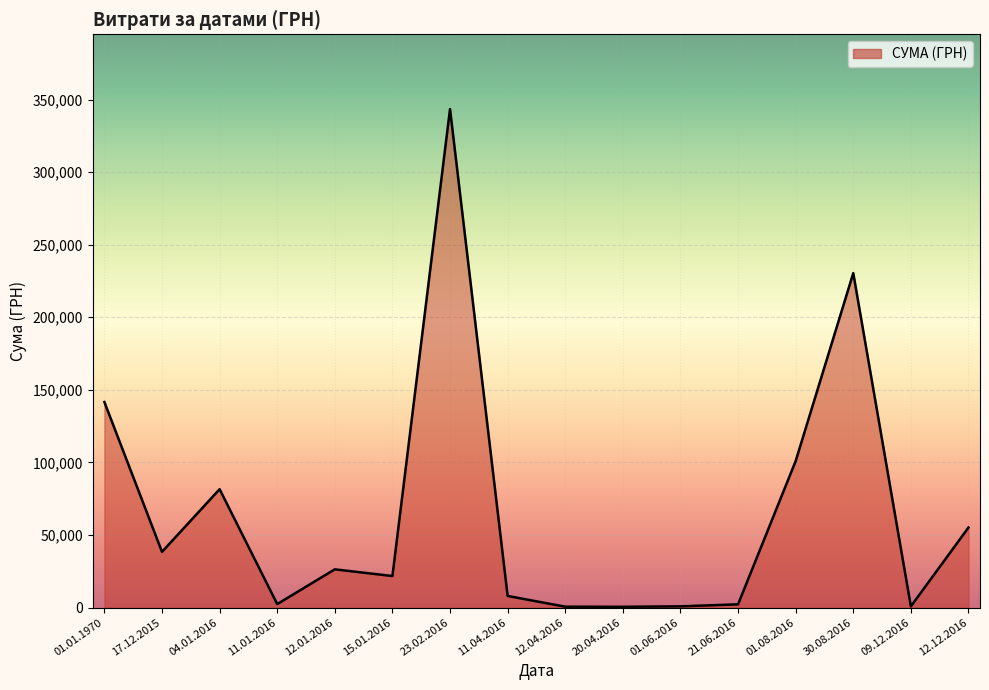

How many lines are shown in the chart?

1